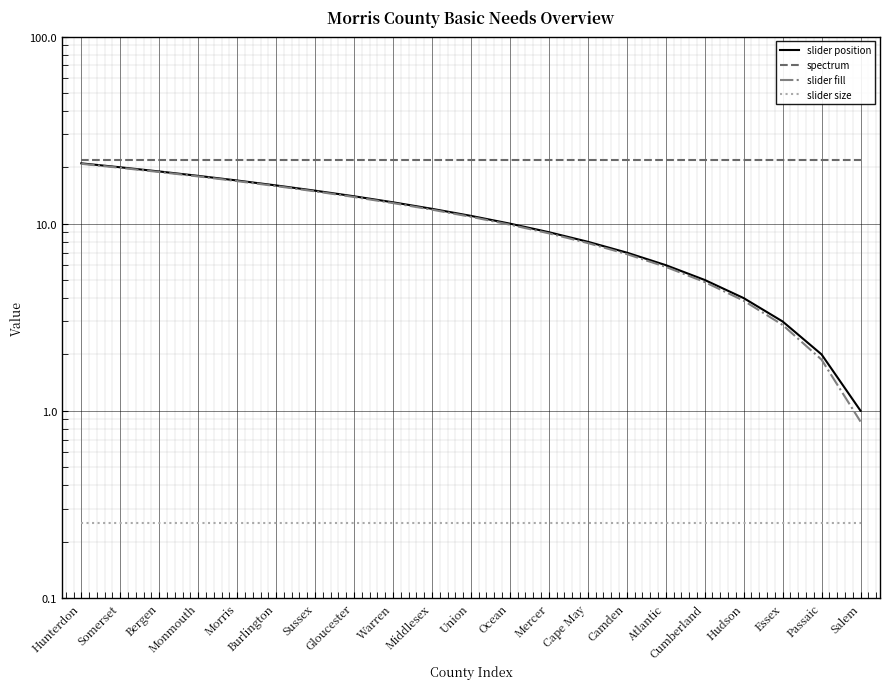

Between Bergen and Gloucester, which is larger?

Bergen